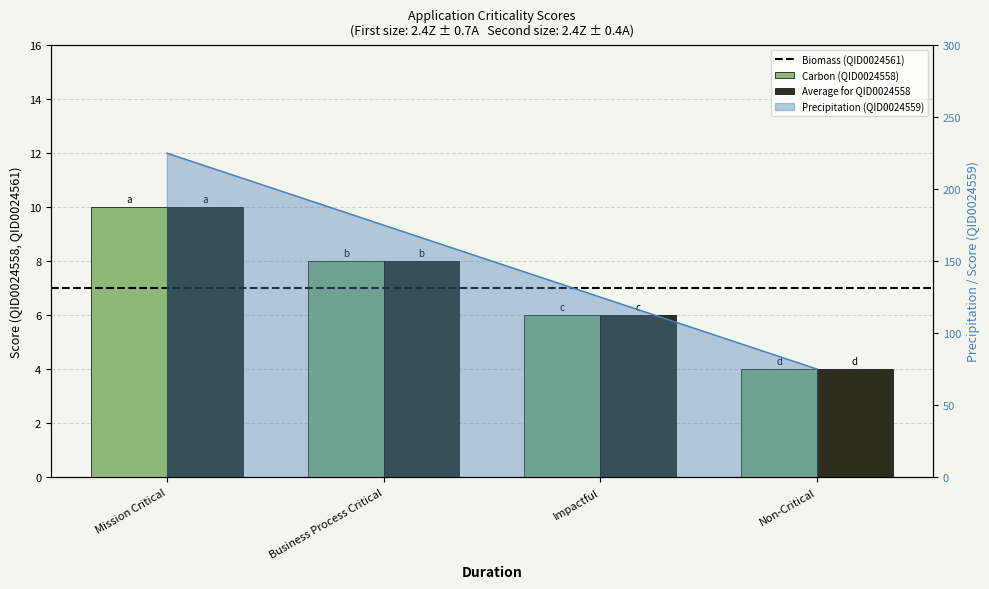

What is the sum of the QID0024558 values at Impactful and Business Process Critical?

14